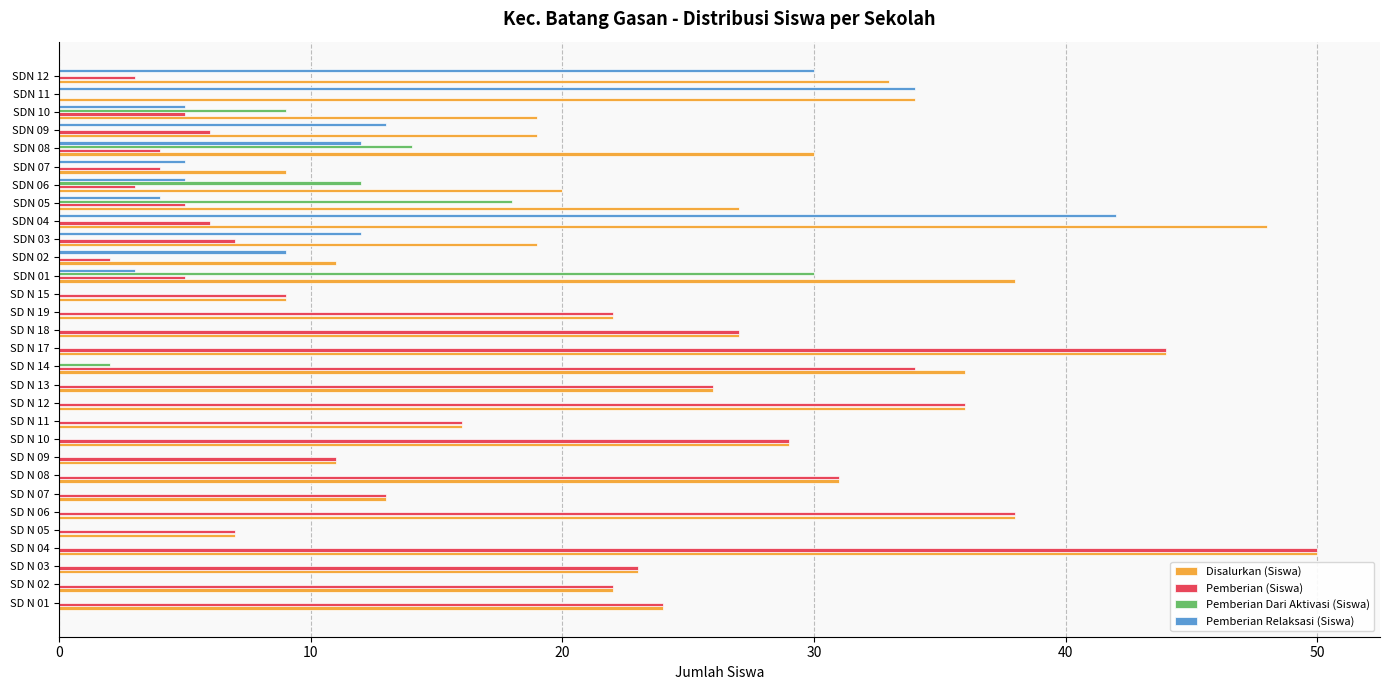

Which series has the largest total across all categories?

Disalurkan (Siswa)